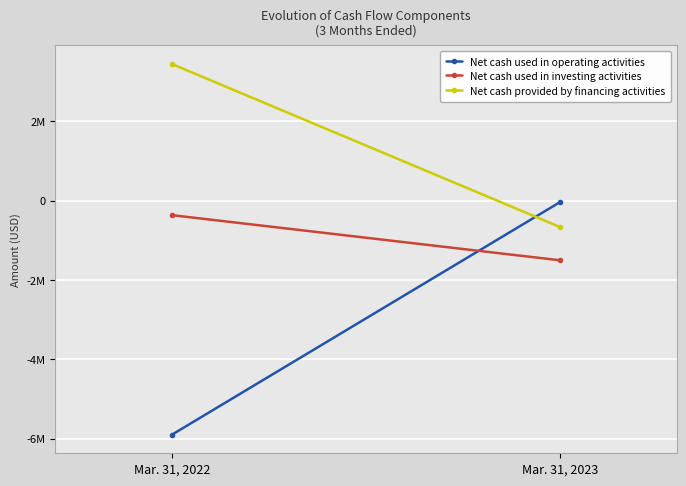

Which series has the largest total across all categories?

Net cash provided by financing activities